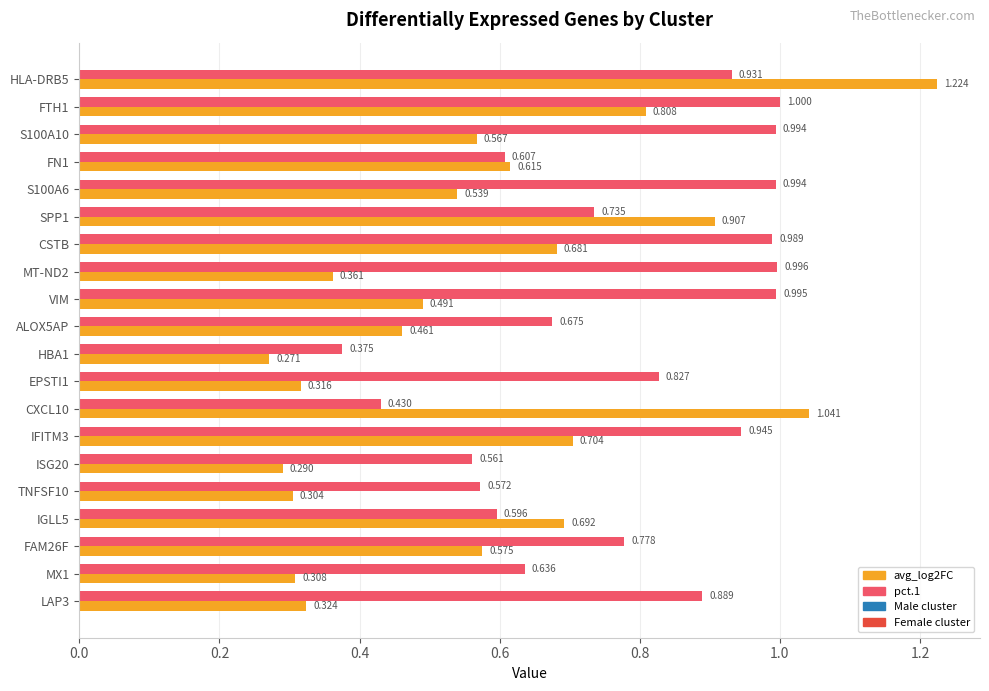

What is the maximum value for pct.1?

1.0